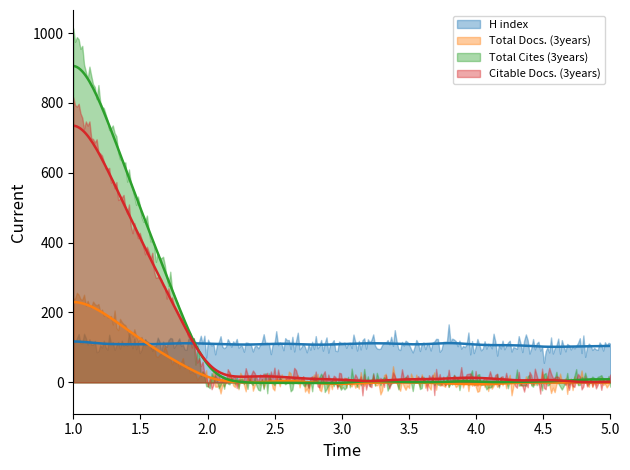

List the series in order of their peak value, lowest first.

H index, Total Docs. (3years), Citable Docs. (3years), Total Cites (3years)